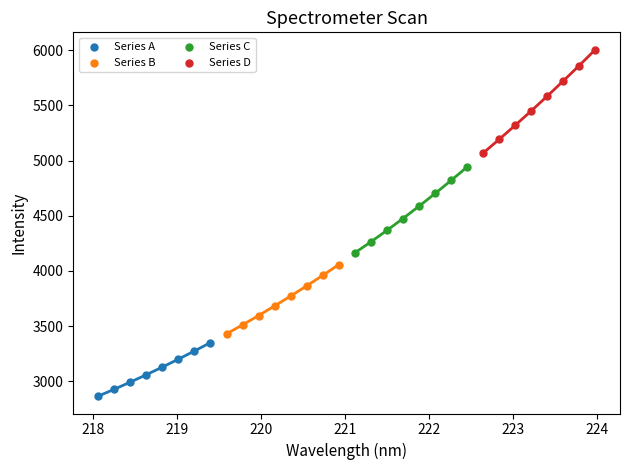

Which series contains the lowest Y value?

Series A